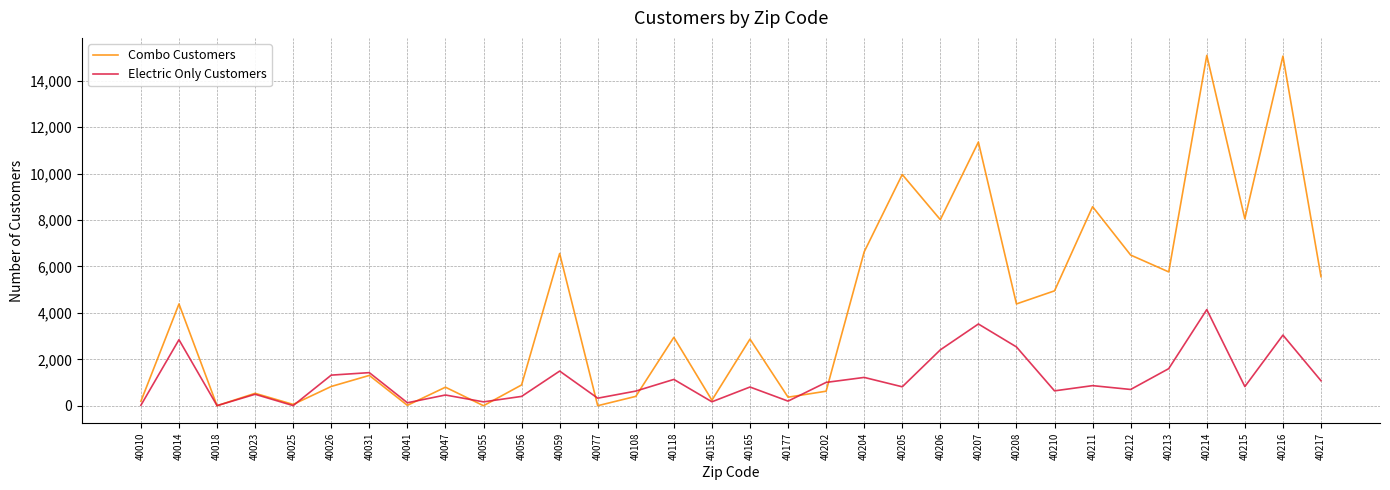

Rank the series by their average value, from highest to lowest.

Combo Customers, Electric Only Customers